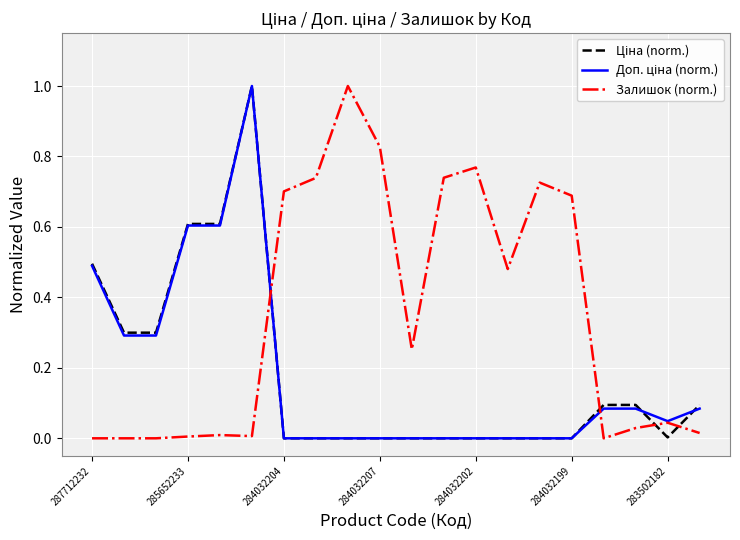

Which series has the largest total across all categories?

Залишок (norm.)